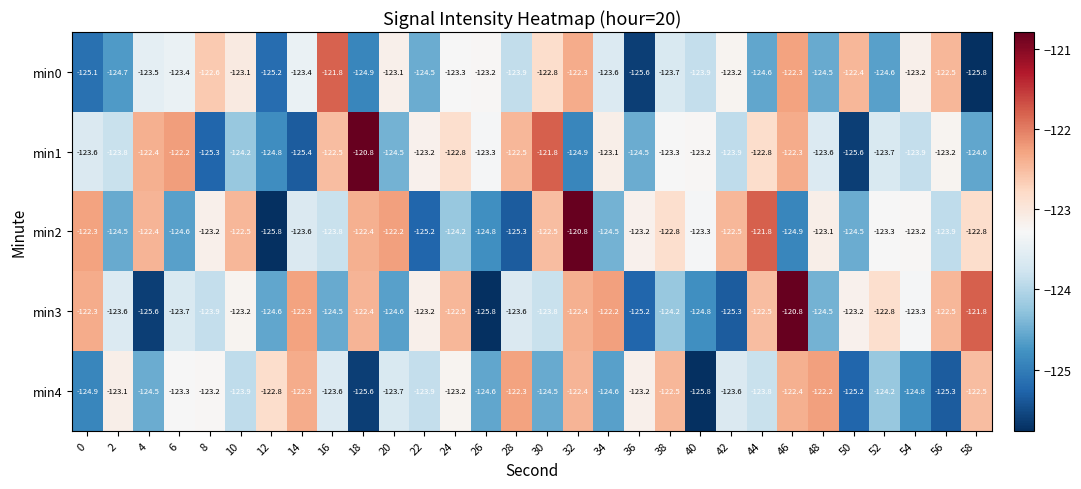

What is the greatest value displayed?

-120.8